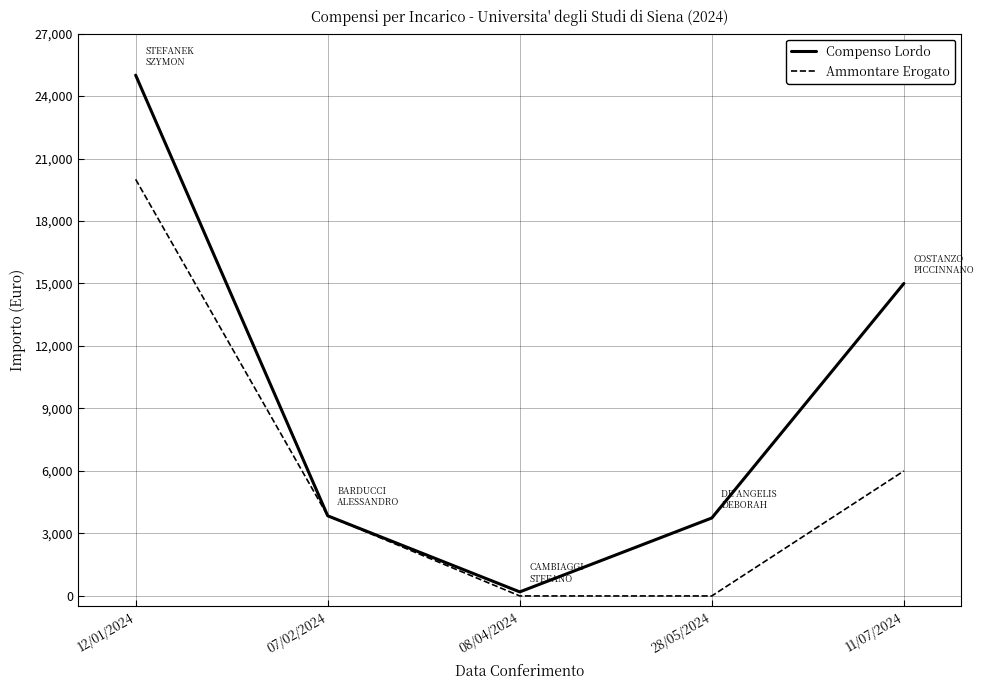

List the series in order of their overall mean, lowest first.

Ammontare Erogato, Compenso Lordo